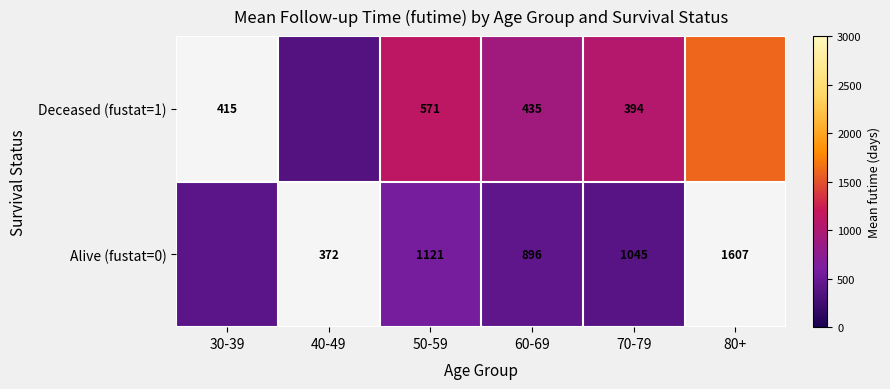

Between 70-79 and 40-49, which is larger?

70-79